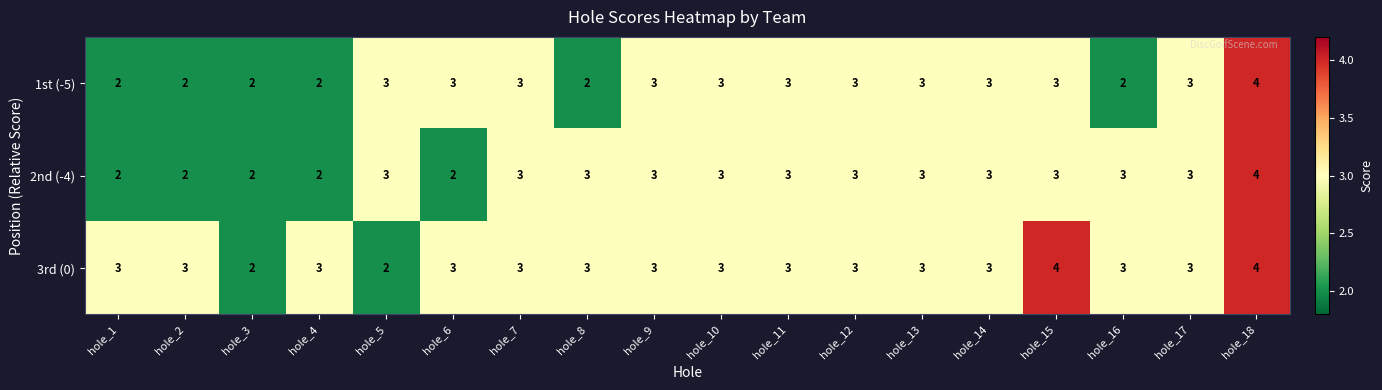

Between hole_13 and hole_15, which series saw the biggest shift?

3rd (0)